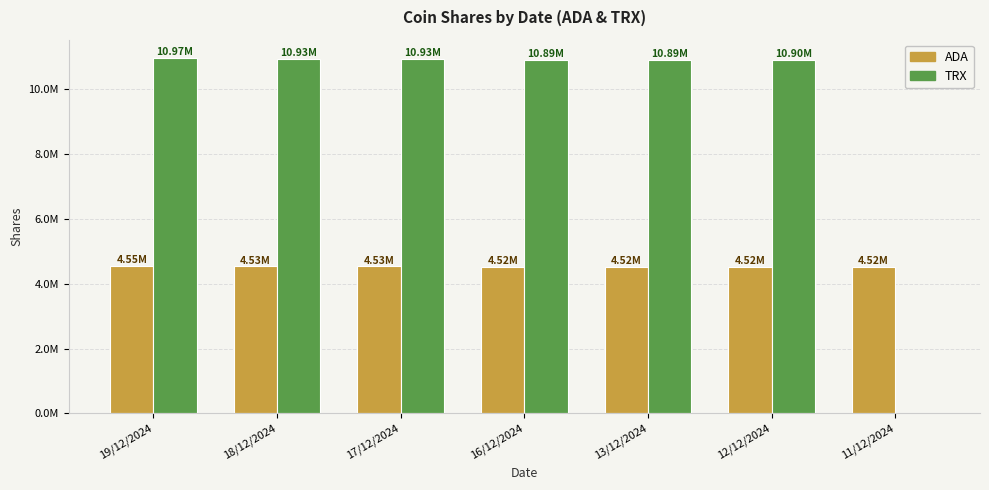

What are all the series names shown in the legend?

ADA, TRX